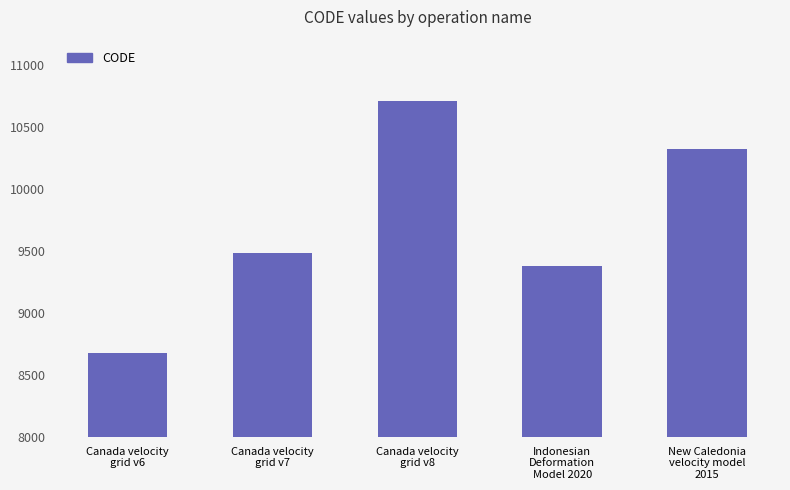

What is the label of the 1st bar from the right?

New Caledonia
velocity model
2015